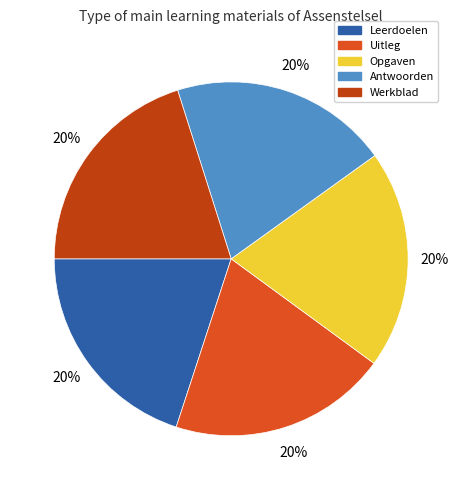

How many slices are in this pie chart?

5